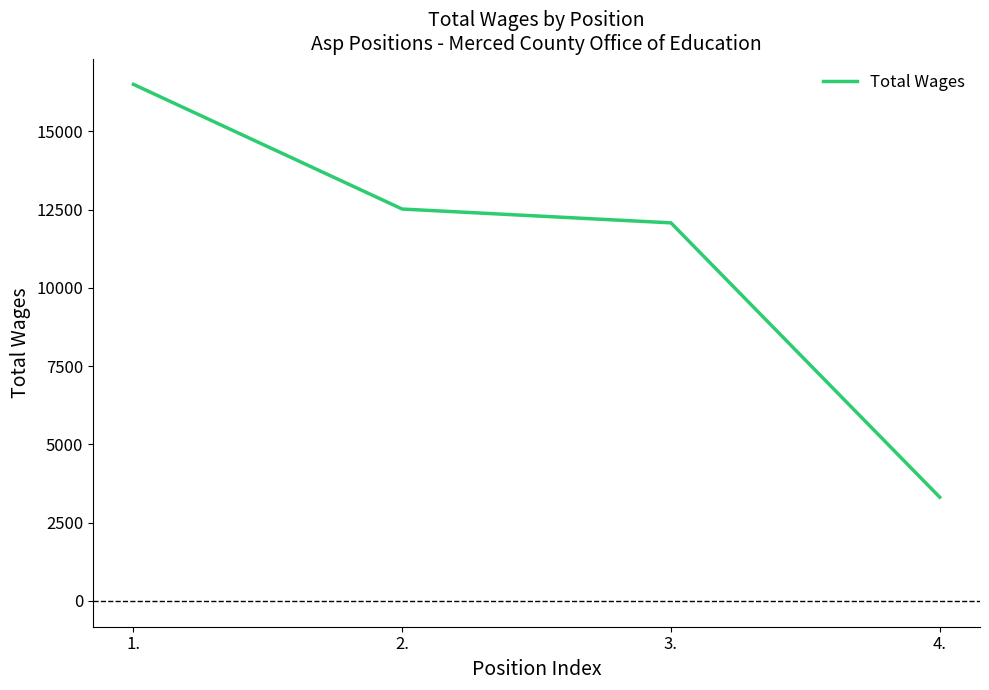

True or false: the data has more than 1 interior local peaks.

False